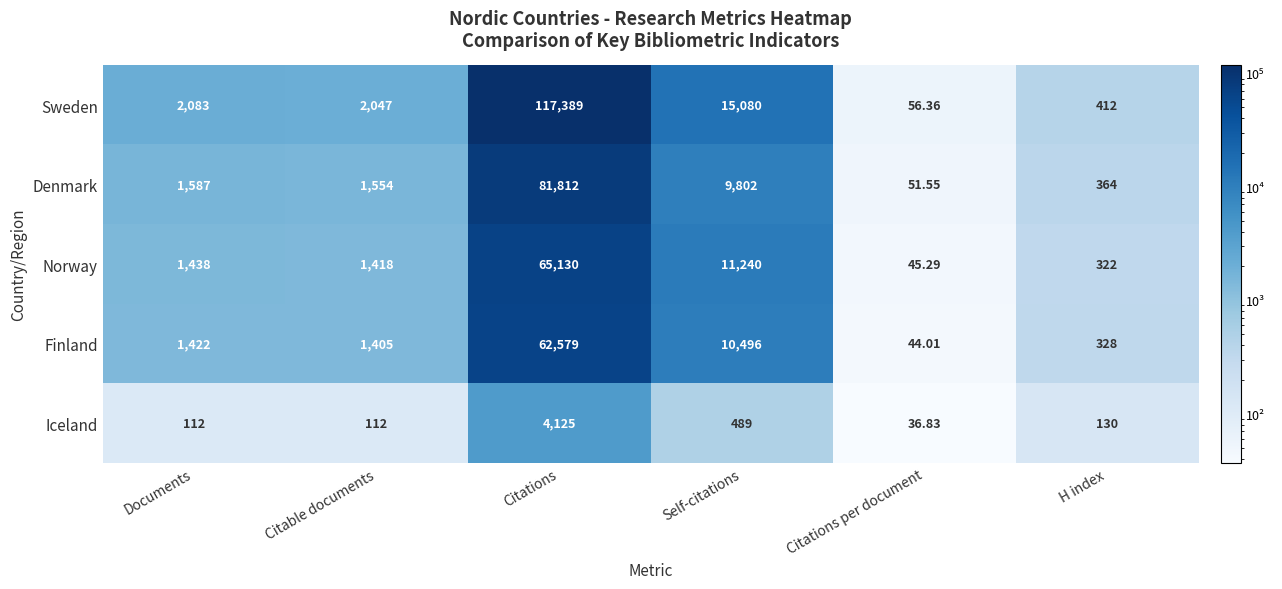

How many categories are shown in the chart?

6